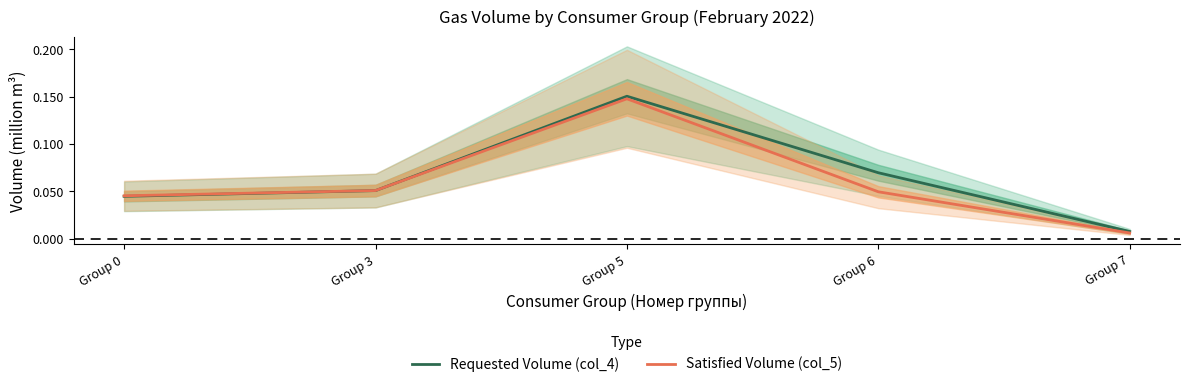

What is the sum of the Satisfied Volume (col_5) values at Group 7 and Group 5?

0.2